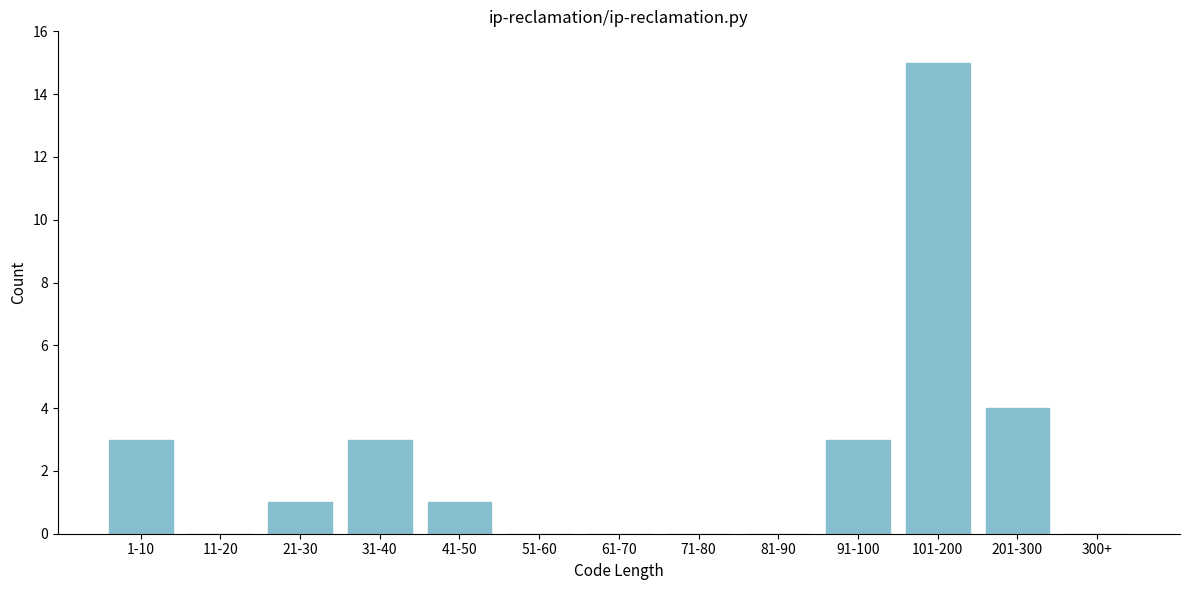

Reading left to right, what are all the values shown in this chart?

1-10=3	11-20=0	21-30=1	31-40=3	41-50=1	51-60=0	61-70=0	71-80=0	81-90=0	91-100=3	101-200=15	201-300=4	300+=0